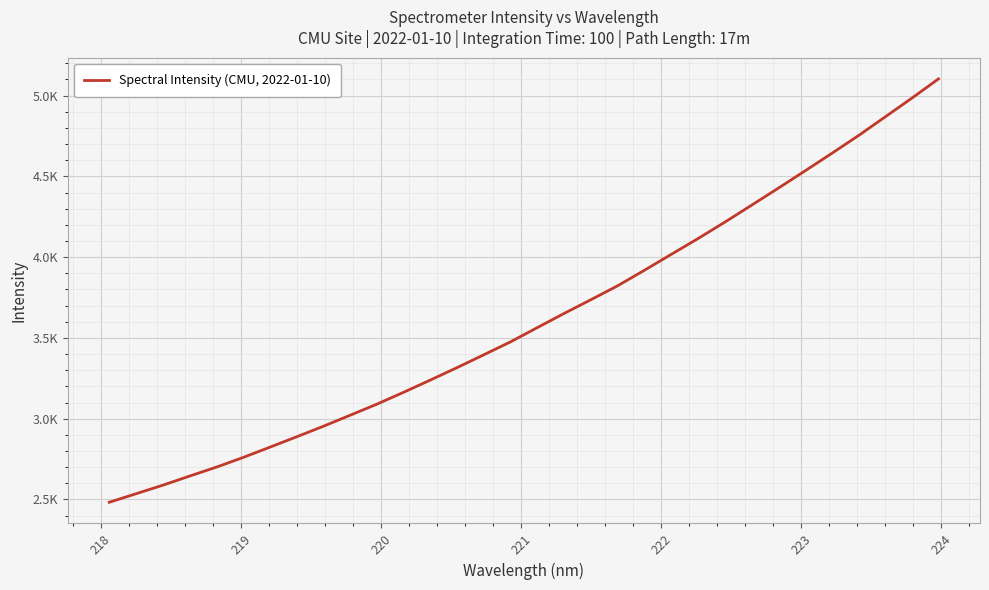

What is the average value?

3617.3